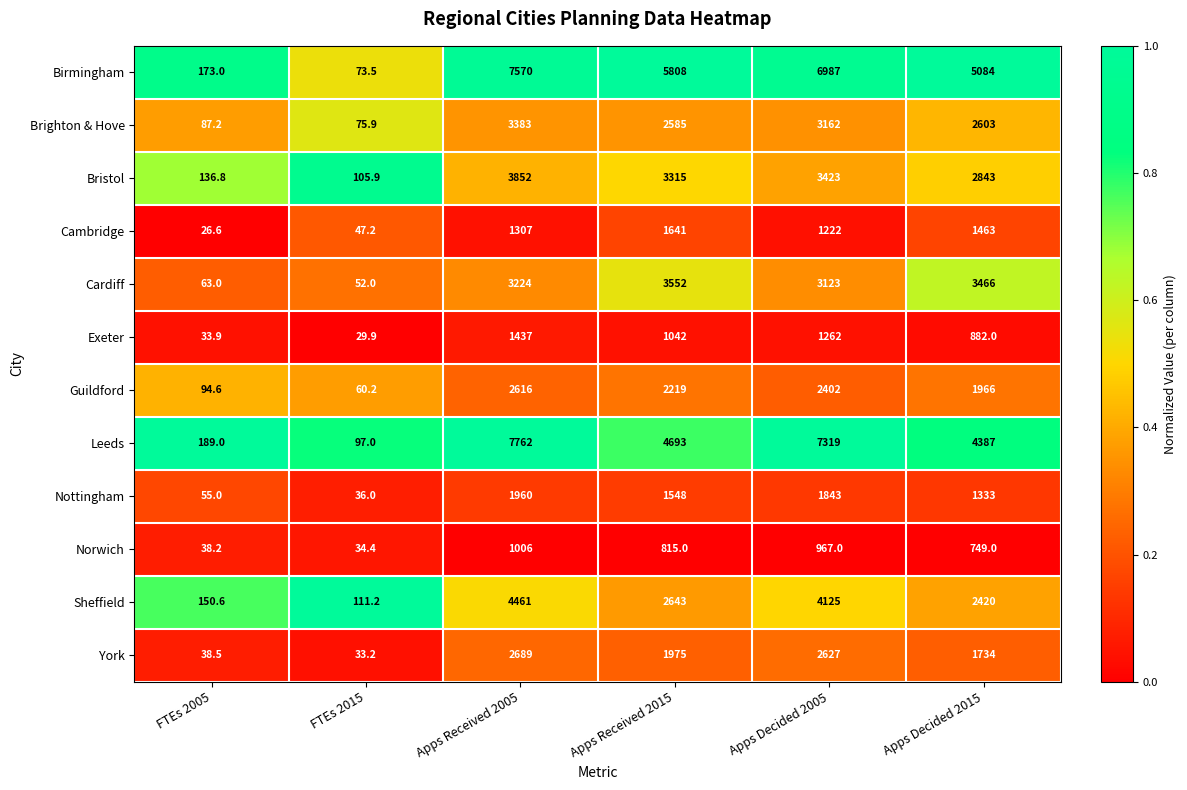

Which series has the largest range (max minus min)?

Leeds